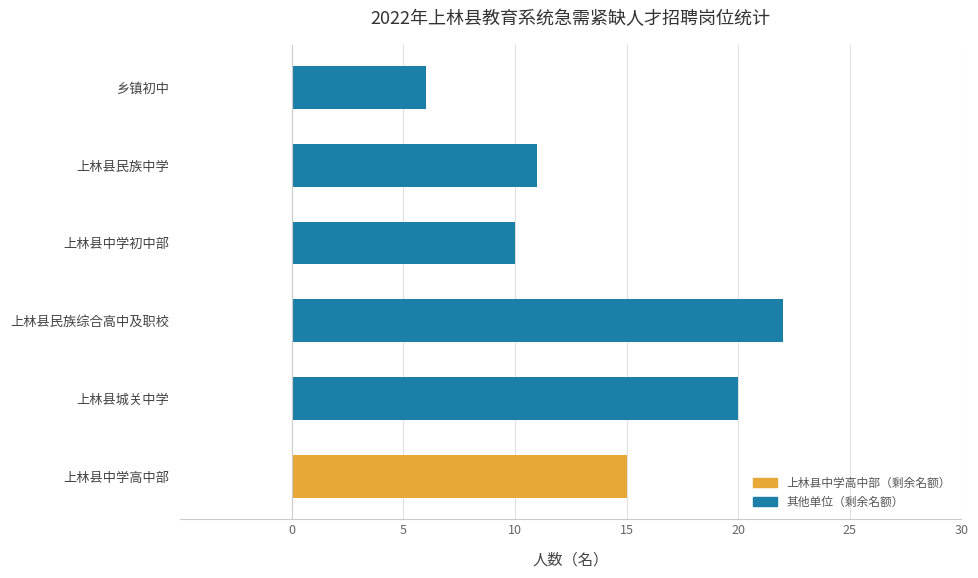

What is the difference between the maximum and minimum values?

16